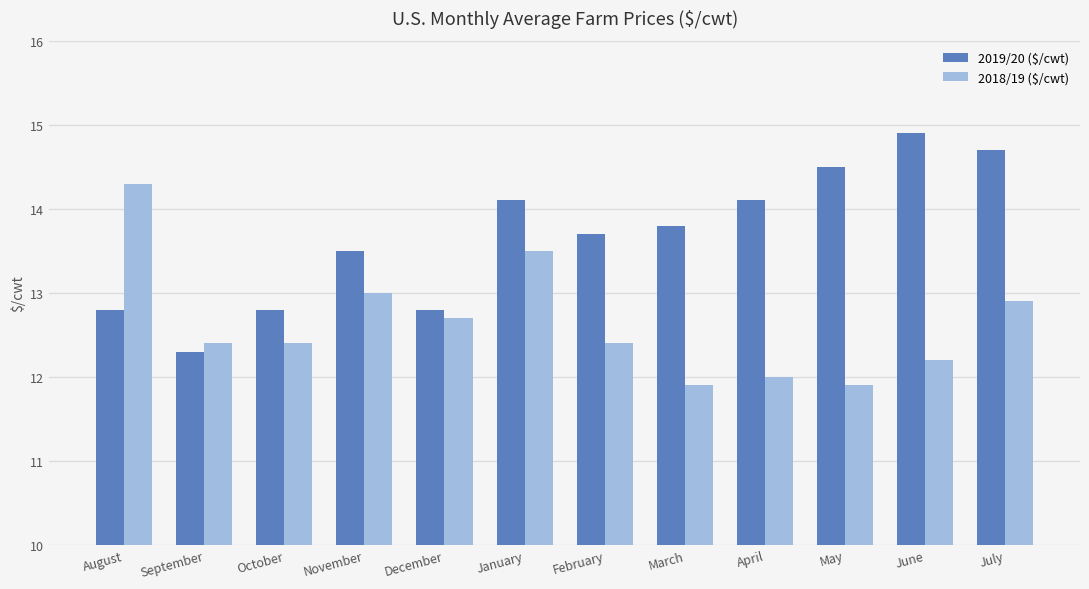

Which category has the highest value in the 2018/19 ($/cwt) series?

August